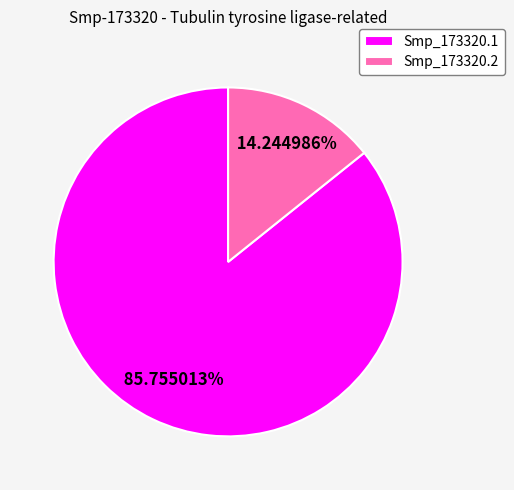

Which category has the biggest portion of the pie?

Smp_173320.1